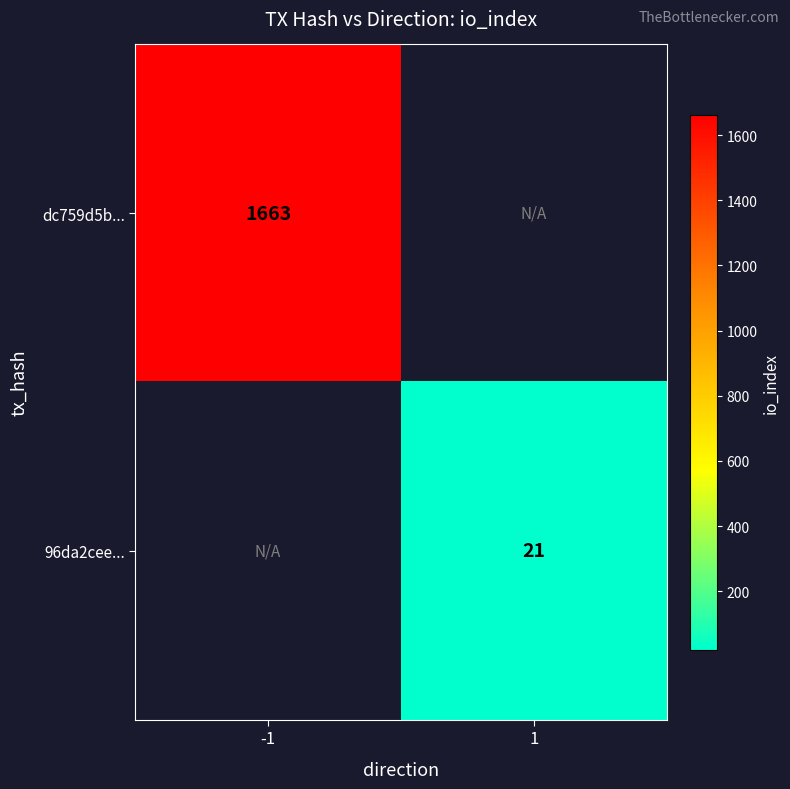

Is it true that dc759d5b... equals 2411 at -1?

False